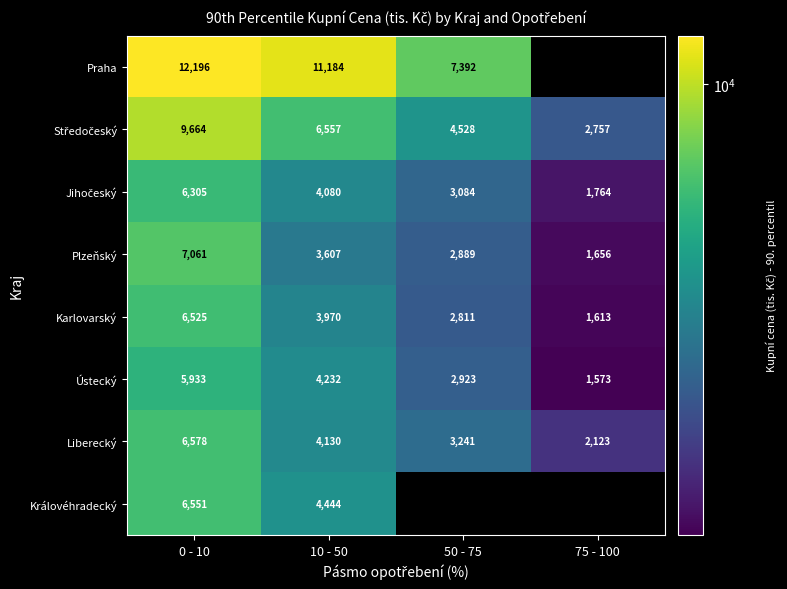

True or false: Plzeňský has a value of 4721 at 10 - 50.

False